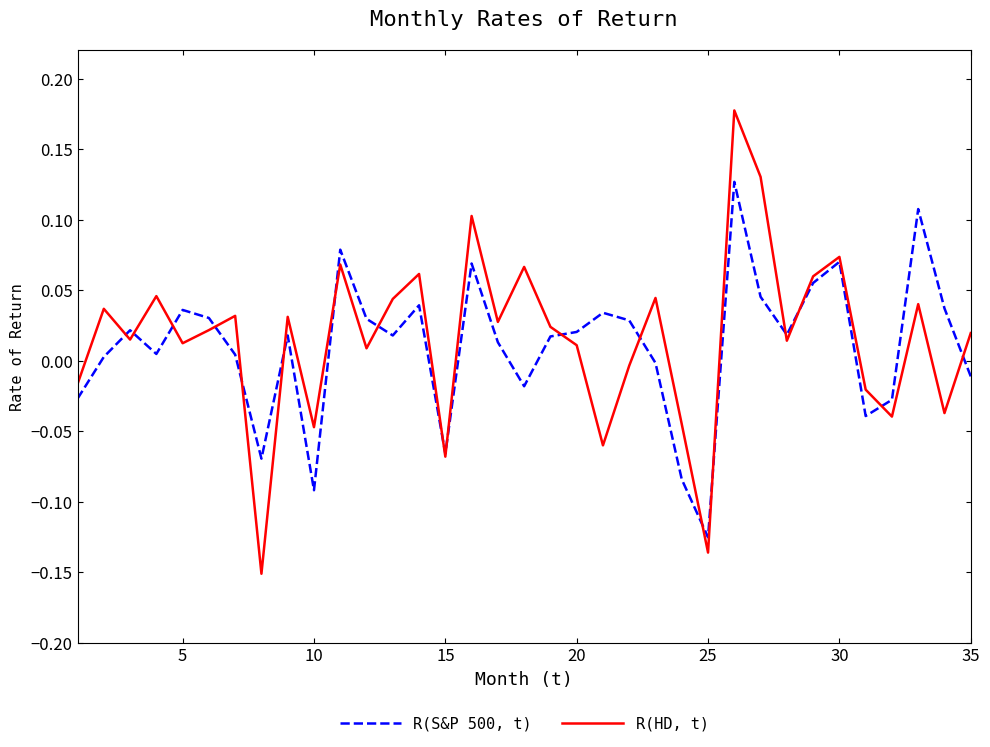

True or false: R(S&P 500, t) has more than 0 interior local peaks.

True